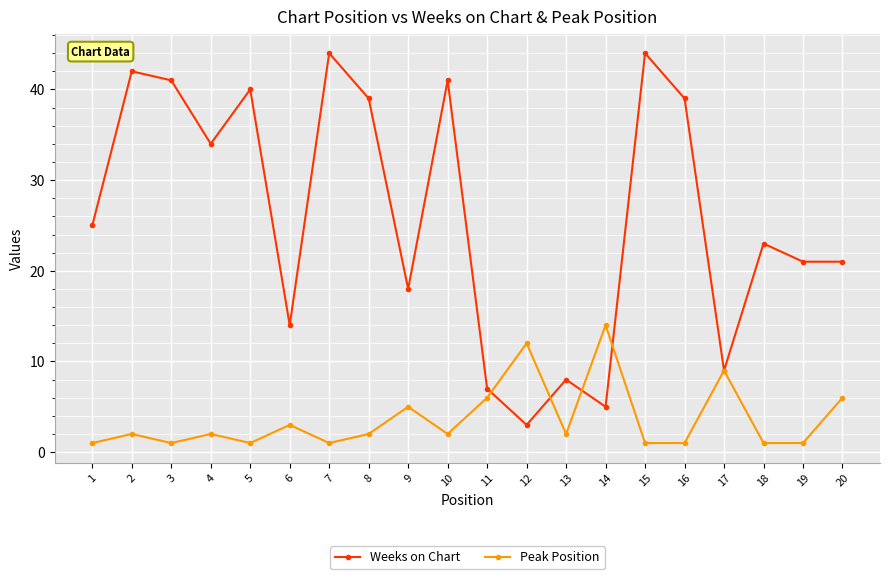

How many lines are shown in the chart?

2